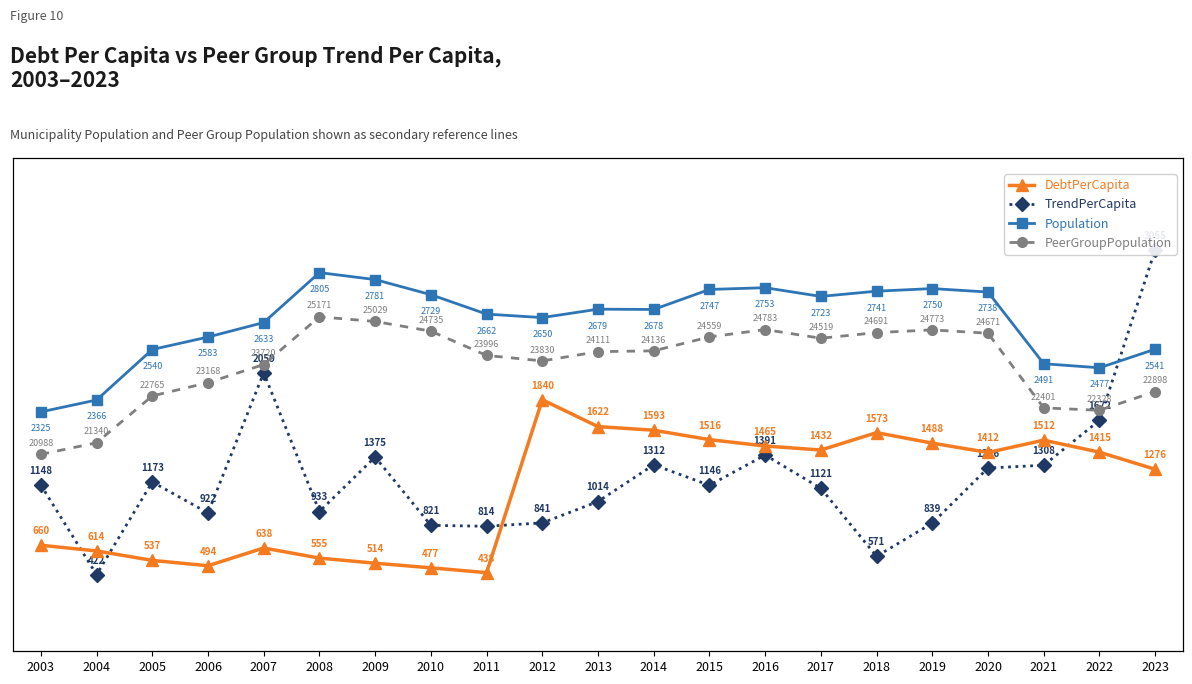

Where is PeerGroupPopulation nearest to the value 23079?

2006